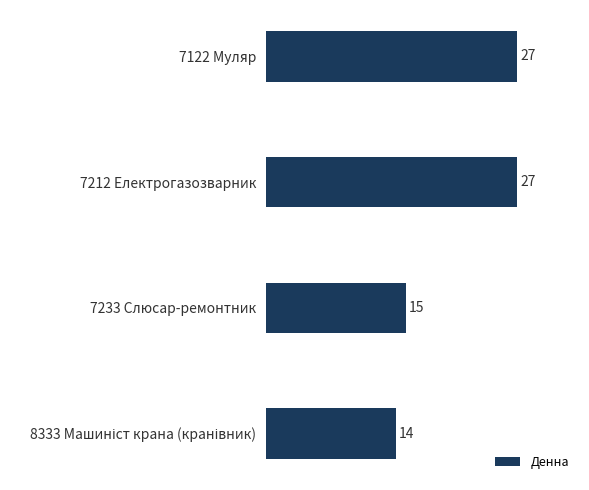

Which has a higher value, 7233 Слюсар-ремонтник or 7212 Електрогазозварник?

7212 Електрогазозварник